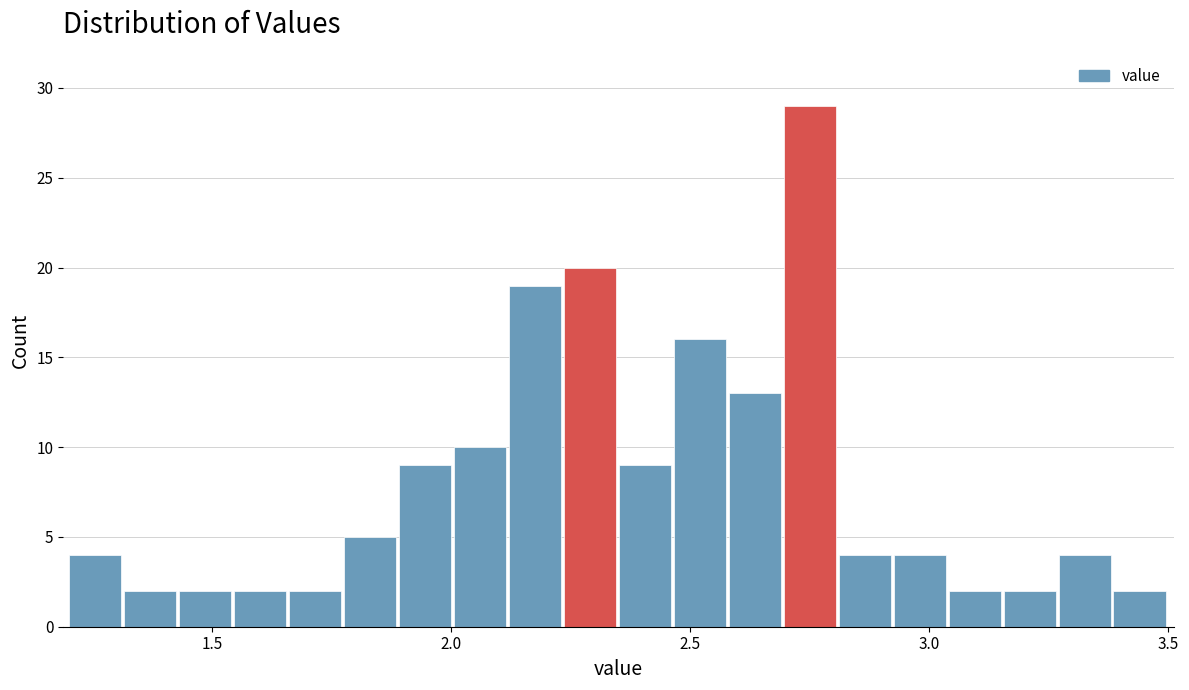

Read against the x-axis, roughly where is the centre of the tallest bar?

2.75